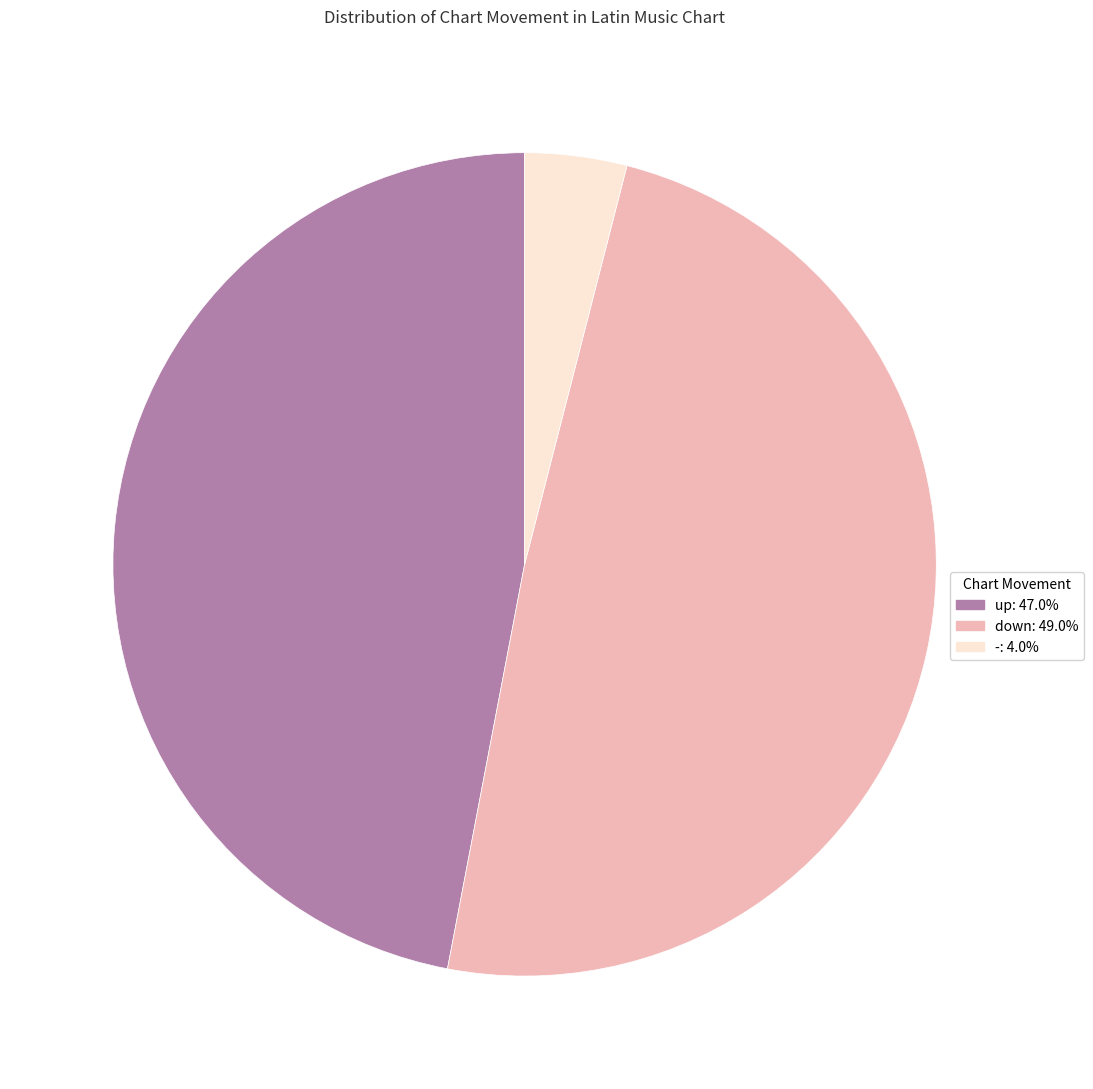

Approximately how many times larger is the value at down compared to -?

12.2